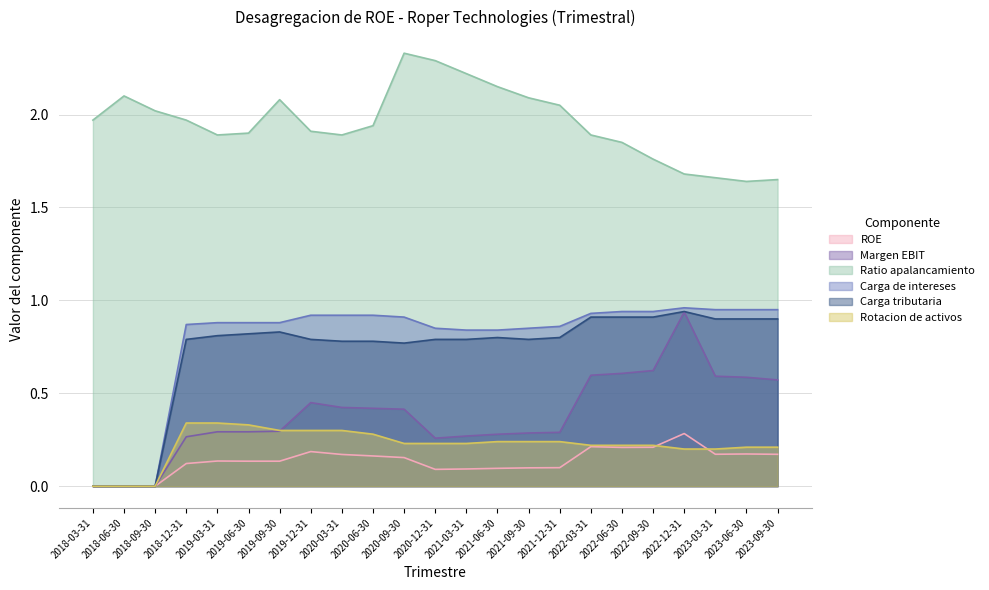

Which series has the widest spread of values?

Carga de intereses